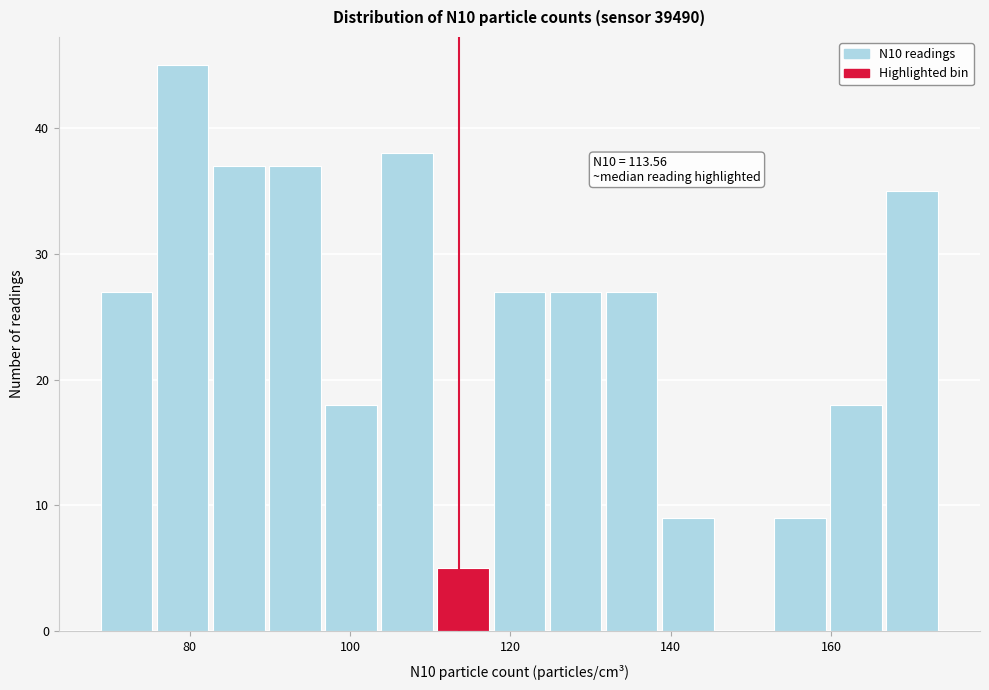

Read against the x-axis, roughly where is the centre of the tallest bar?

80